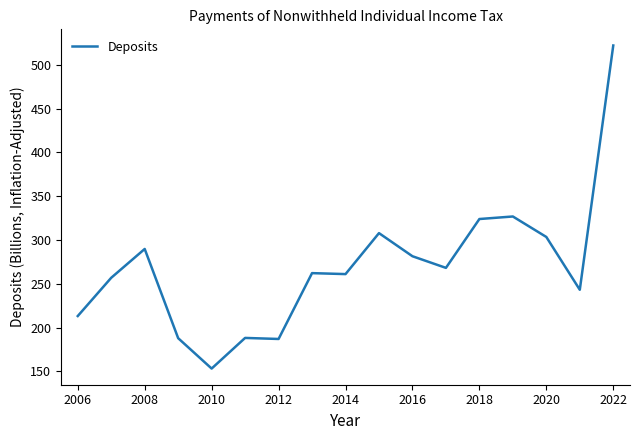

How many values exceed 262?

9